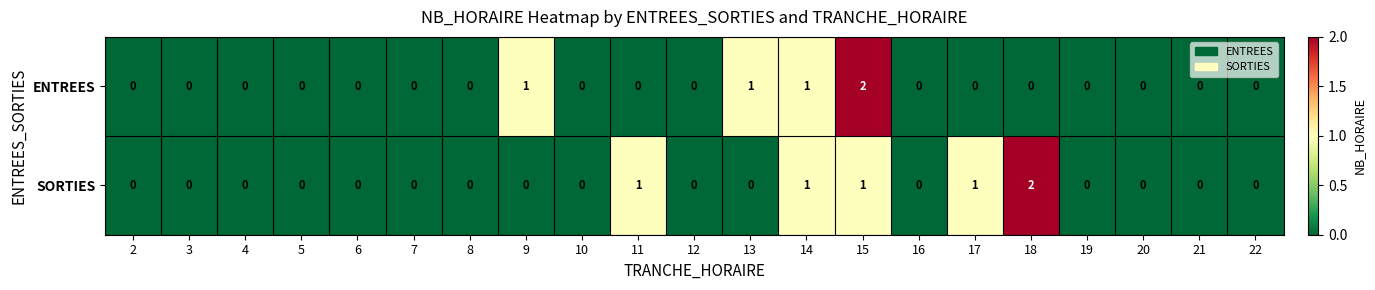

Which category has the highest value in the SORTIES series?

18